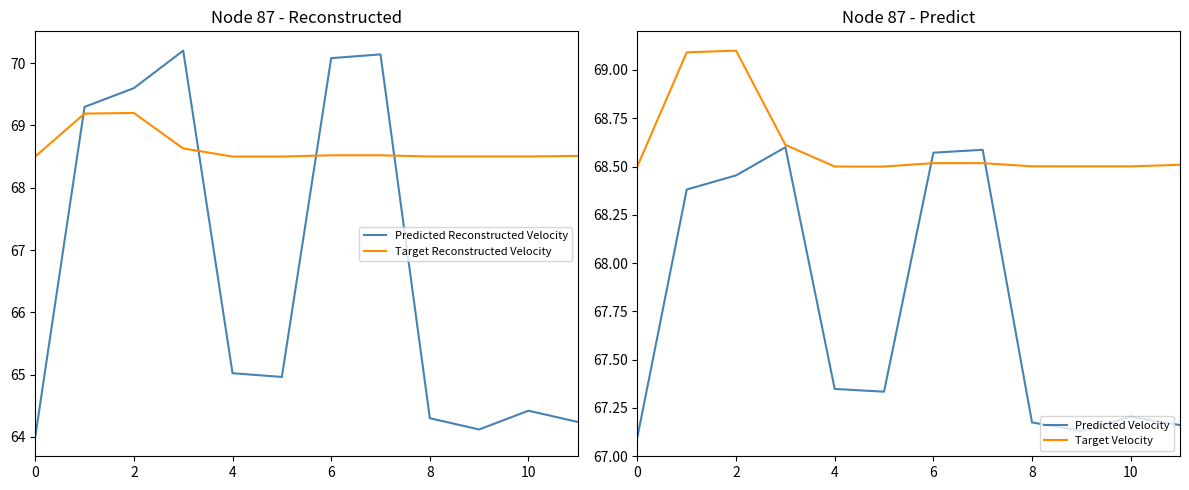

After their last crossing, which series has the higher values: Target Velocity or Predicted Reconstructed Velocity?

Target Velocity